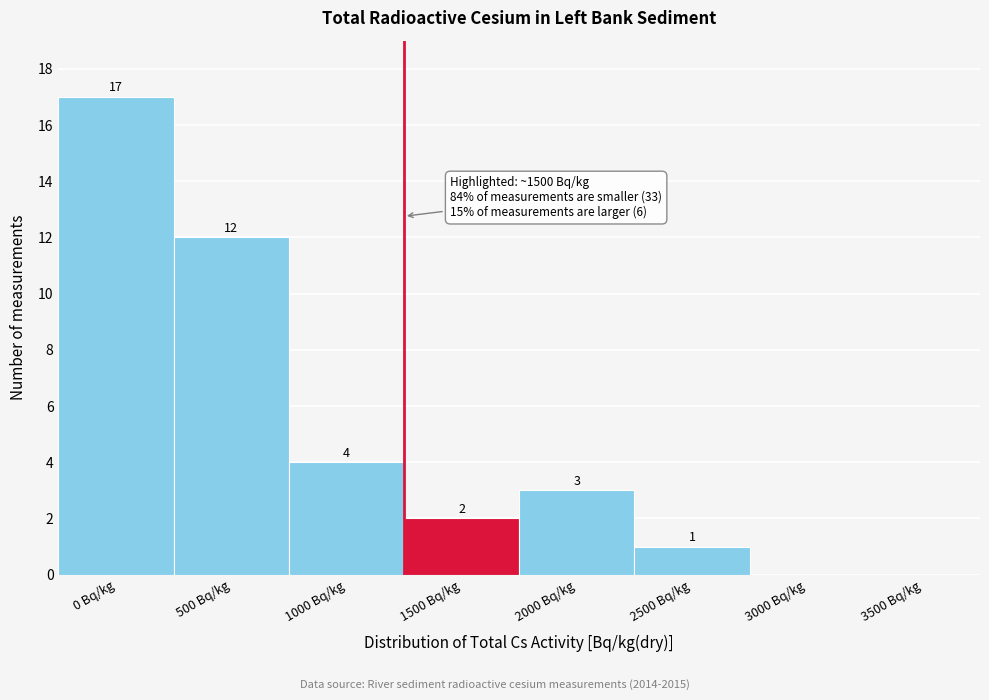

Reading left to right, extract all data points from this chart.

0 Bq/kg=17	500 Bq/kg=12	1000 Bq/kg=4	1500 Bq/kg=2	2000 Bq/kg=3	2500 Bq/kg=1	3000 Bq/kg=0	3500 Bq/kg=0